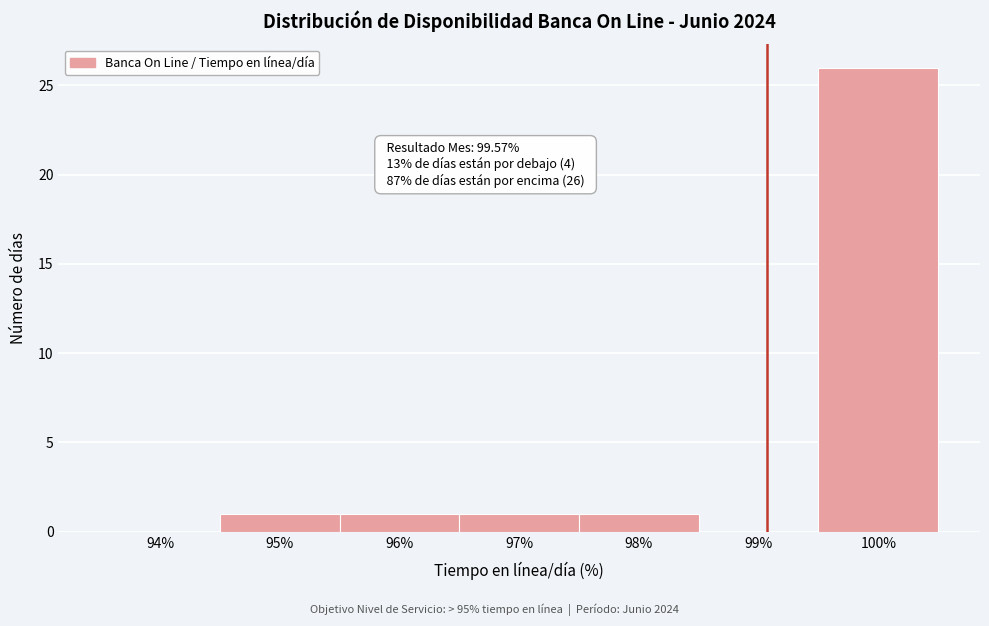

Reading left to right, what are all the values shown in this chart?

94%=0	95%=1	96%=1	97%=1	98%=1	99%=0	100%=26